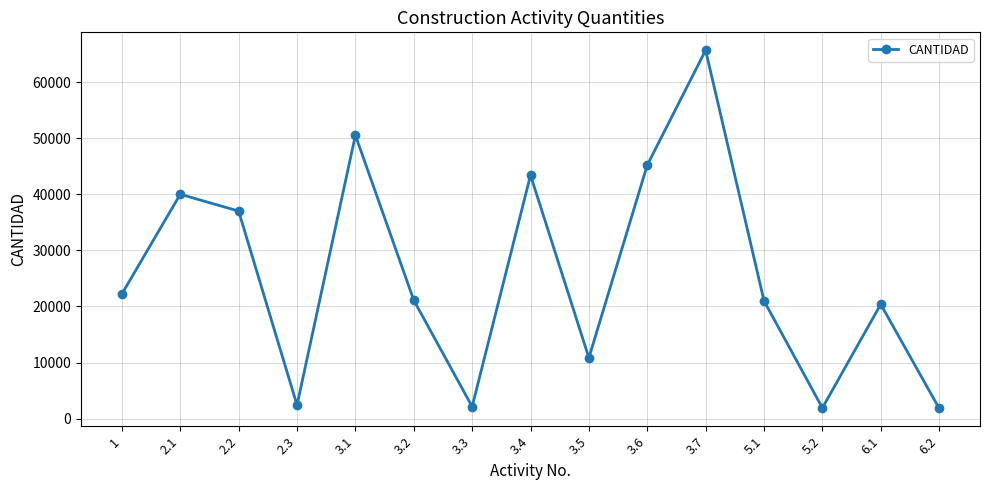

The value at 5.2 is 1909.8. True or false?

True